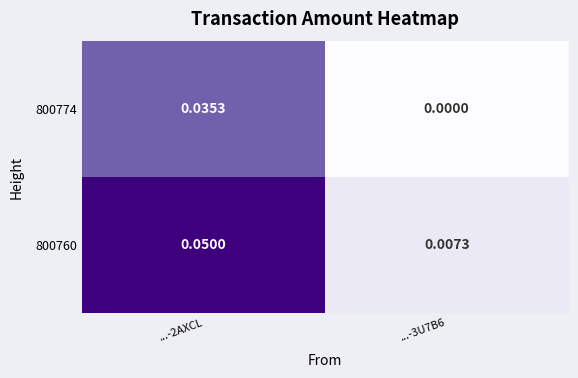

List the series in order of their peak value, highest first.

800760, 800774